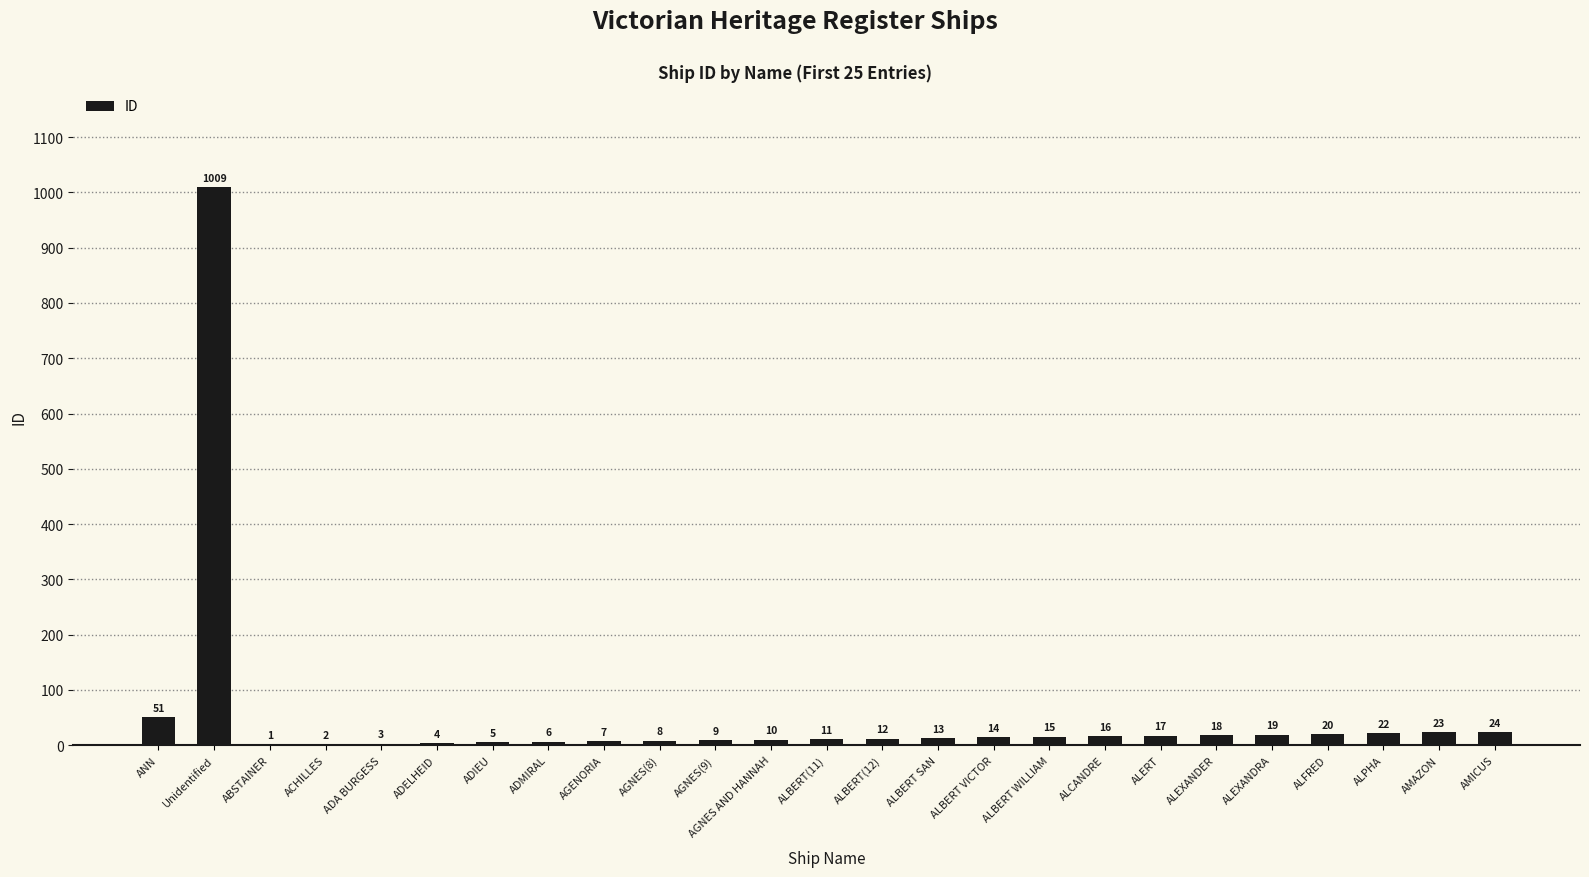

What is the ratio of the value at ALERT to the value at AGNES AND HANNAH?

1.7